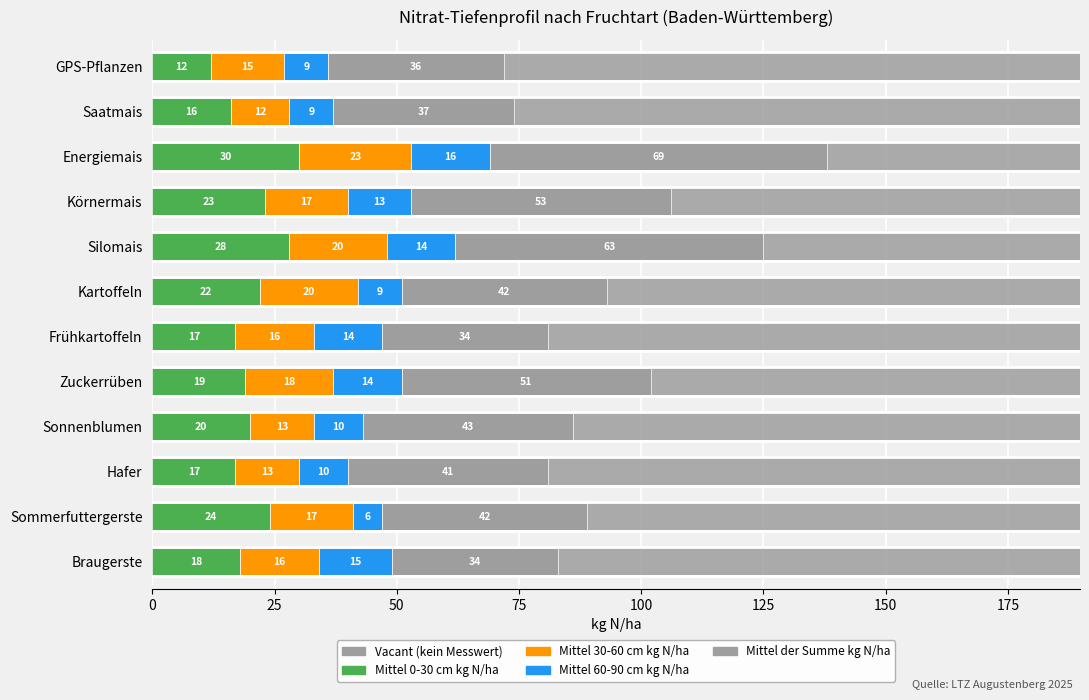

What is the lowest value of the Mittel 0-30 cm kg N/ha series?

12